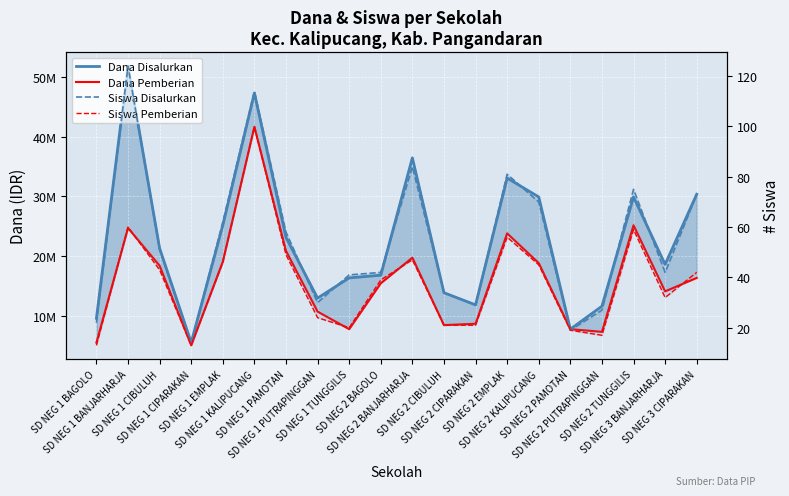

What is the total value across all series at SD NEG 1 EMPLAK?

44325108